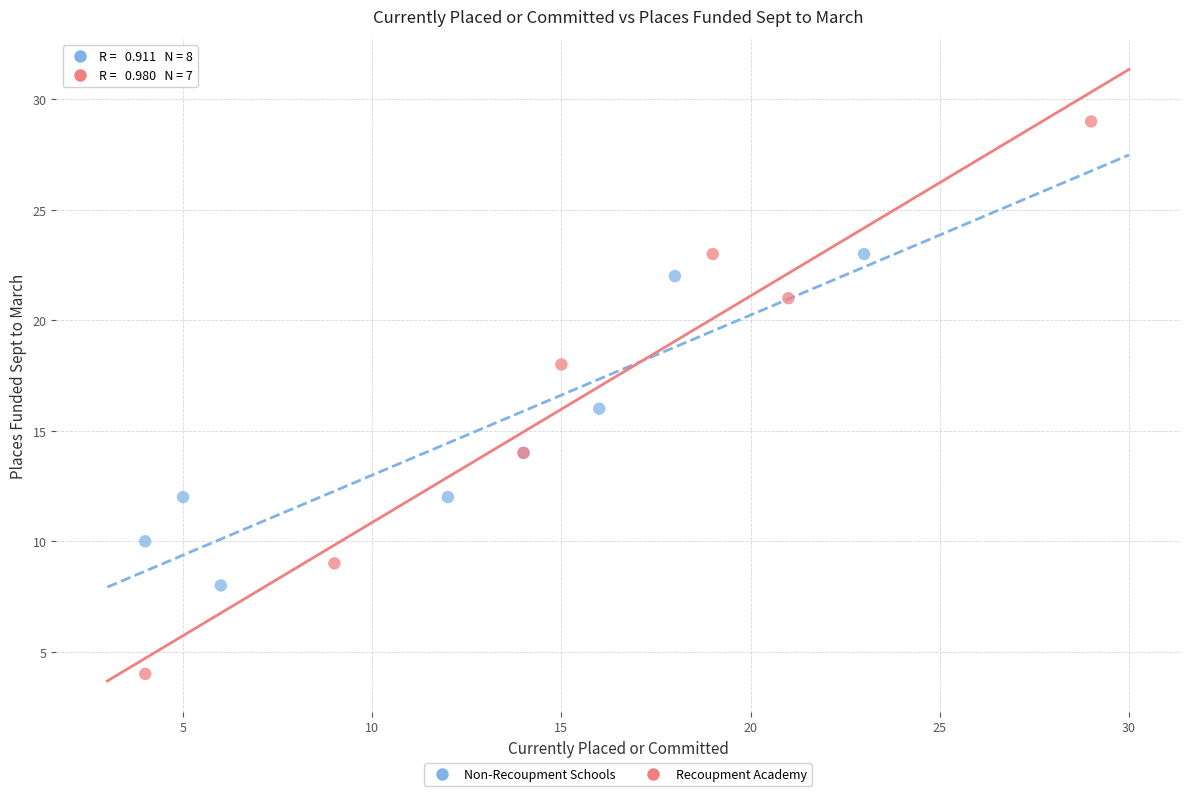

Which series has the largest Y range (max minus min)?

Recoupment Academy